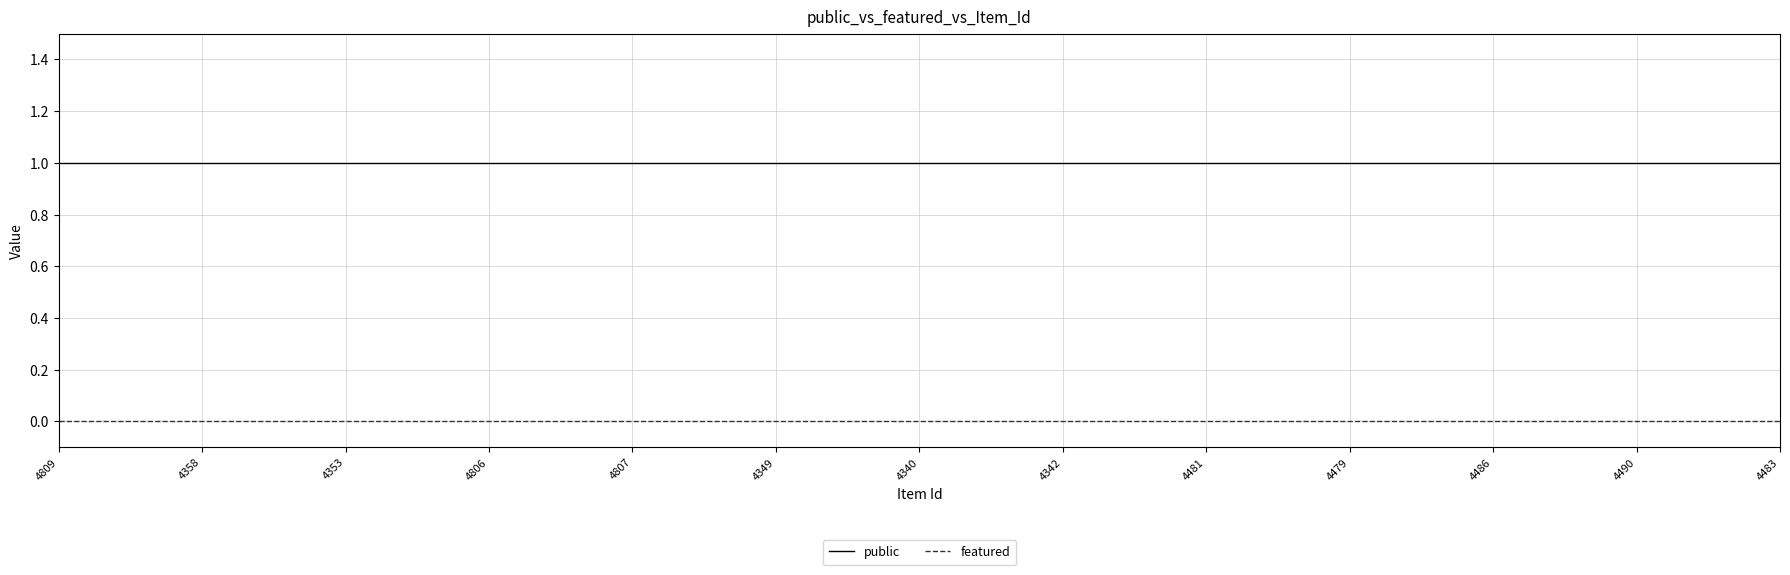

True or false: public and featured intersect in this chart.

False